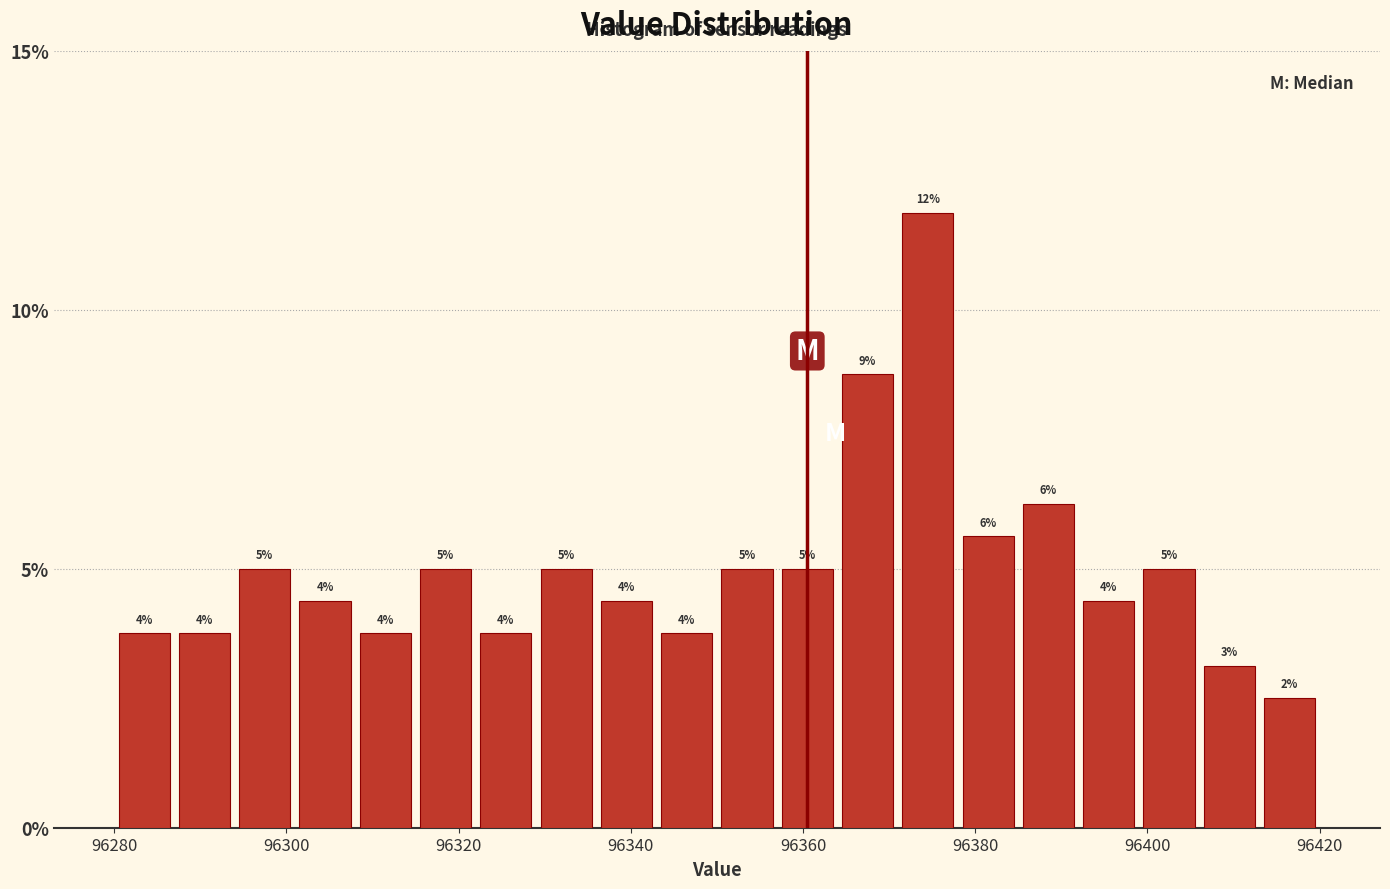

Around what value on the x-axis is the tallest bar? Give the approximate position of its centre, as read against the axis.

96374